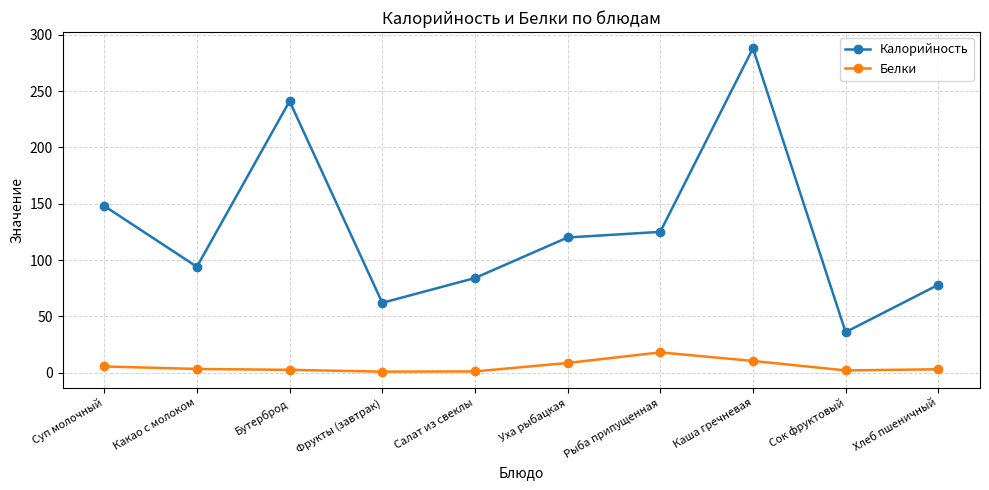

Count the number of data series in this chart.

2